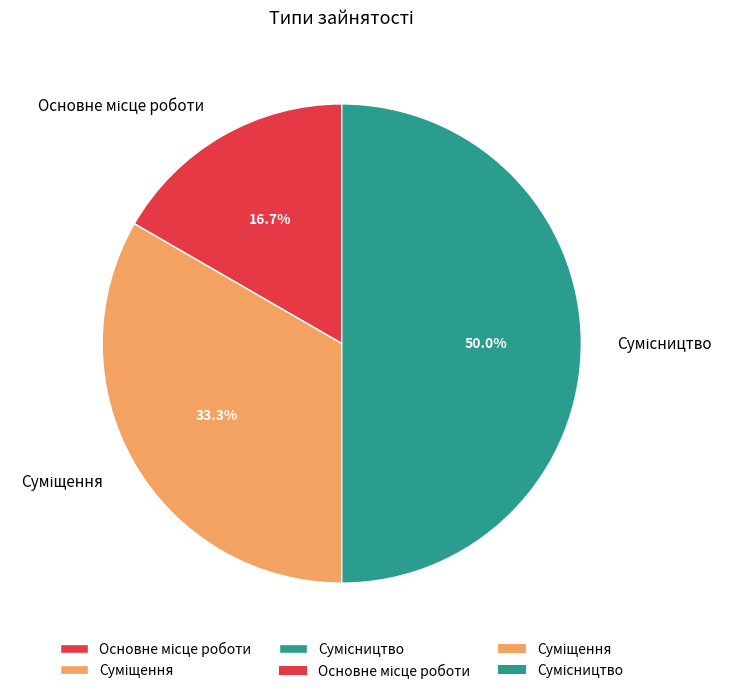

Count the number of slices in the pie.

3